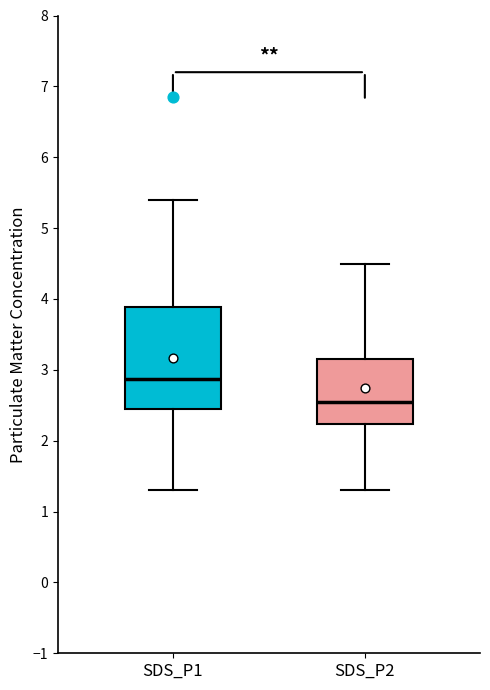

Reading left to right, read every box against the y-axis: the position of its median line, the range the box covers, and the ends of its whiskers. The values are not printed on the chart, so give them approximately, as read against the axis.

SDS_P1: median 2.9, box 2.5 to 3.9, whiskers 1.3 to 5.4
SDS_P2: median 2.5, box 2.2 to 3.1, whiskers 1.3 to 4.5